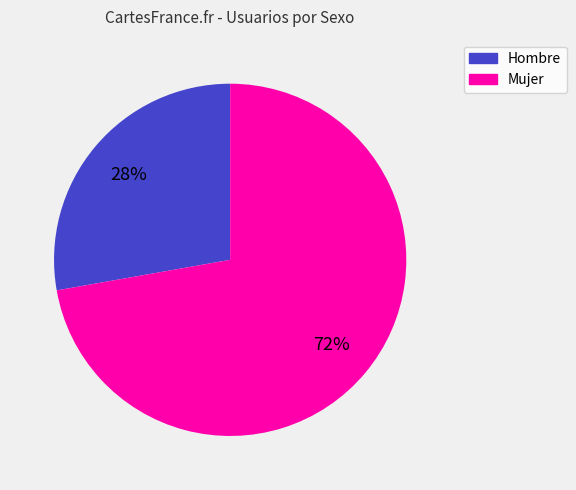

How many segments does this pie chart have?

2